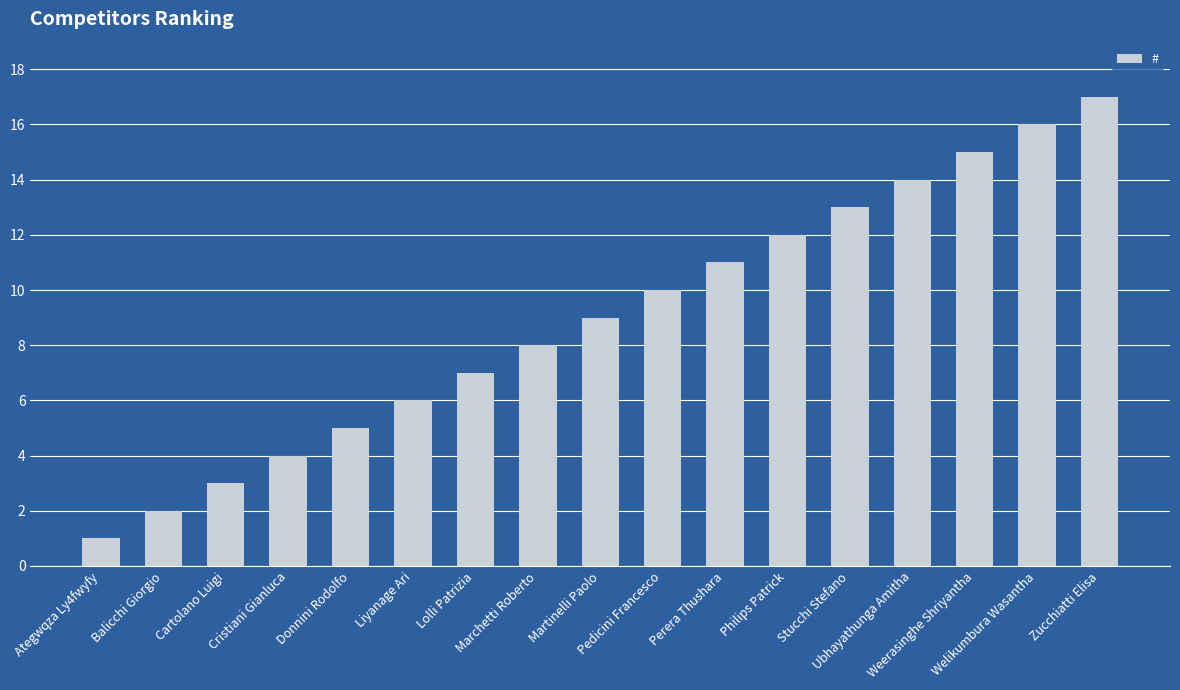

What is the sum of all values?

153